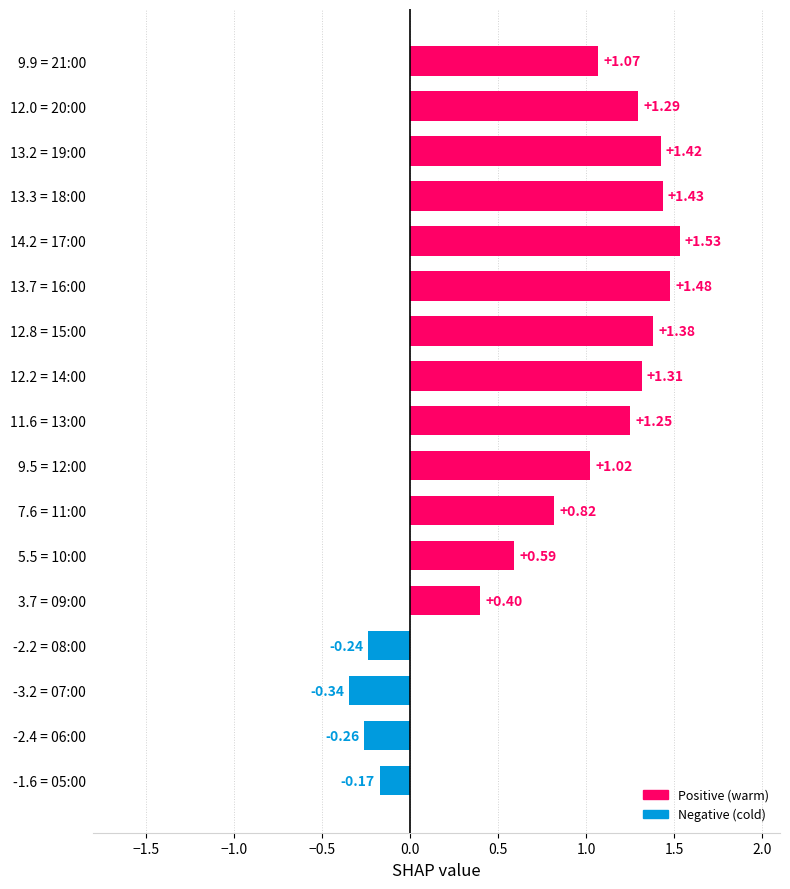

What is the difference between the maximum and minimum values?

1.9